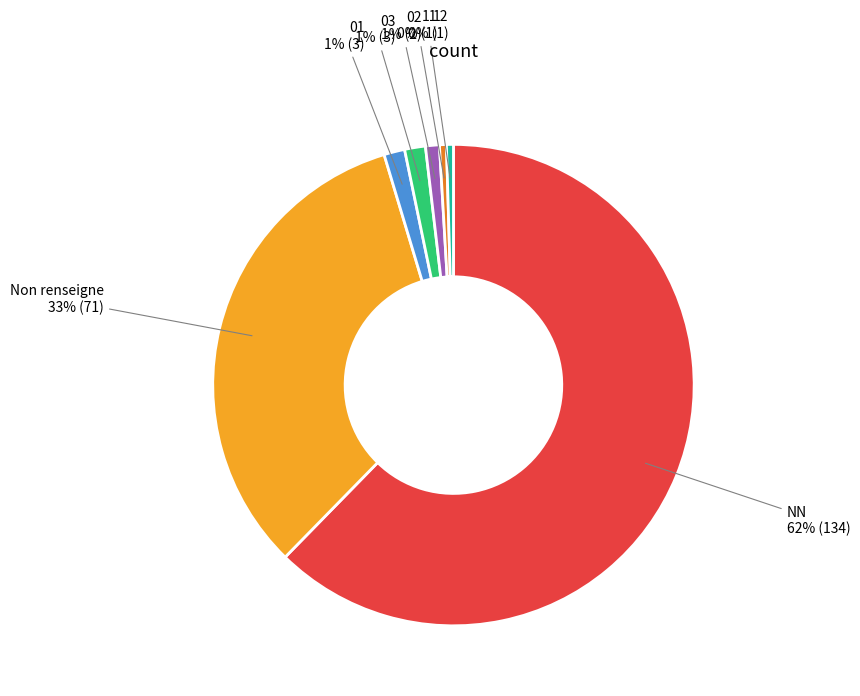

Is there a majority slice in this chart?

Yes